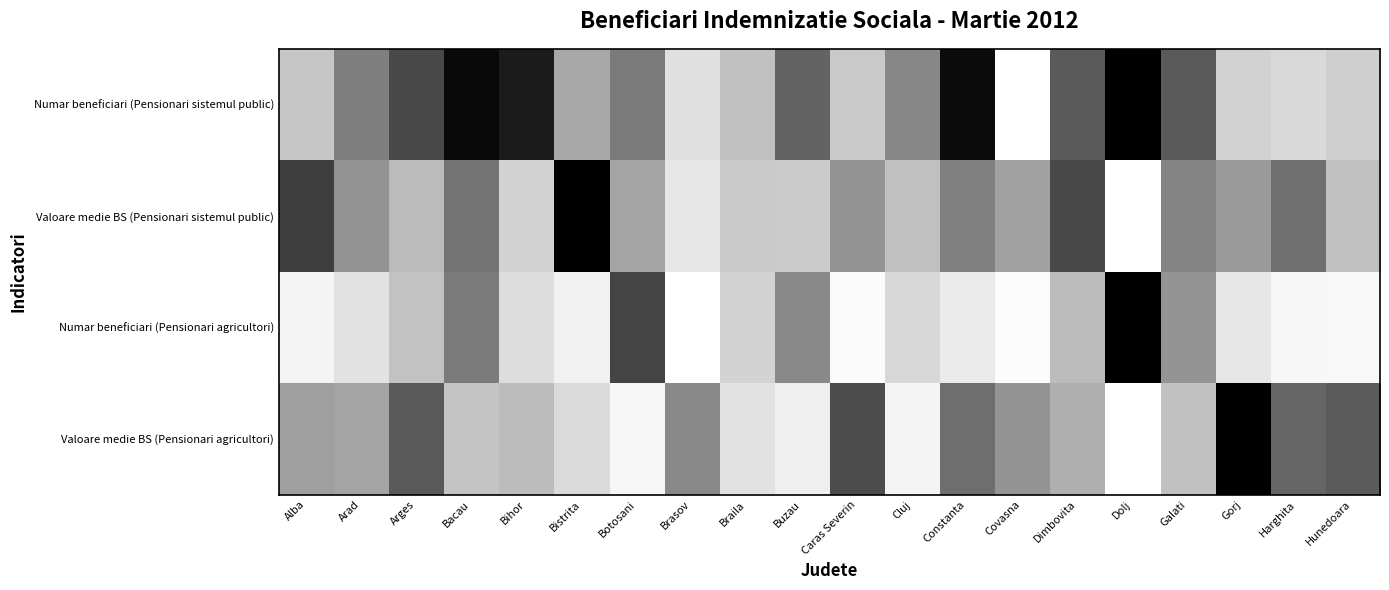

Reading left to right, extract all data points from this chart.

Numar beneficiari (Pensionari sistemul public): Alba=0.3	Arad=0.6	Arges=0.8	Bacau=1.0	Bihor=0.9	Bistrita=0.4	Botosani=0.6	Brasov=0.2	Braila=0.4	Buzau=0.7	Caras Severin=0.3	Cluj=0.6	Constanta=1.0	Covasna=0.0	Dimbovita=0.7	Dolj=1.0	Galati=0.7	Gorj=0.3	Harghita=0.2	Hunedoara=0.3
Valoare medie BS (Pensionari sistemul public): Alba=0.8	Arad=0.5	Arges=0.4	Bacau=0.6	Bihor=0.3	Bistrita=1.0	Botosani=0.5	Brasov=0.2	Braila=0.3	Buzau=0.3	Caras Severin=0.5	Cluj=0.4	Constanta=0.6	Covasna=0.5	Dimbovita=0.8	Dolj=0.0	Galati=0.6	Gorj=0.5	Harghita=0.6	Hunedoara=0.4
Numar beneficiari (Pensionari agricultori): Alba=0.1	Arad=0.2	Arges=0.4	Bacau=0.6	Bihor=0.2	Bistrita=0.1	Botosani=0.8	Brasov=0.0	Braila=0.3	Buzau=0.5	Caras Severin=0.0	Cluj=0.3	Constanta=0.2	Covasna=0.0	Dimbovita=0.4	Dolj=1.0	Galati=0.5	Gorj=0.2	Harghita=0.1	Hunedoara=0.1
Valoare medie BS (Pensionari agricultori): Alba=0.5	Arad=0.5	Arges=0.7	Bacau=0.3	Bihor=0.4	Bistrita=0.2	Botosani=0.1	Brasov=0.5	Braila=0.2	Buzau=0.1	Caras Severin=0.8	Cluj=0.1	Constanta=0.6	Covasna=0.5	Dimbovita=0.4	Dolj=0.0	Galati=0.4	Gorj=1.0	Harghita=0.7	Hunedoara=0.7